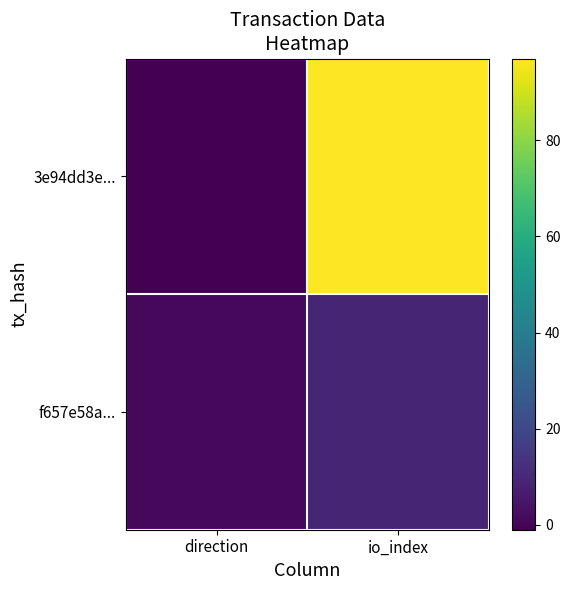

Rank the series by their maximum value, from highest to lowest.

3e94dd3e..., f657e58a...